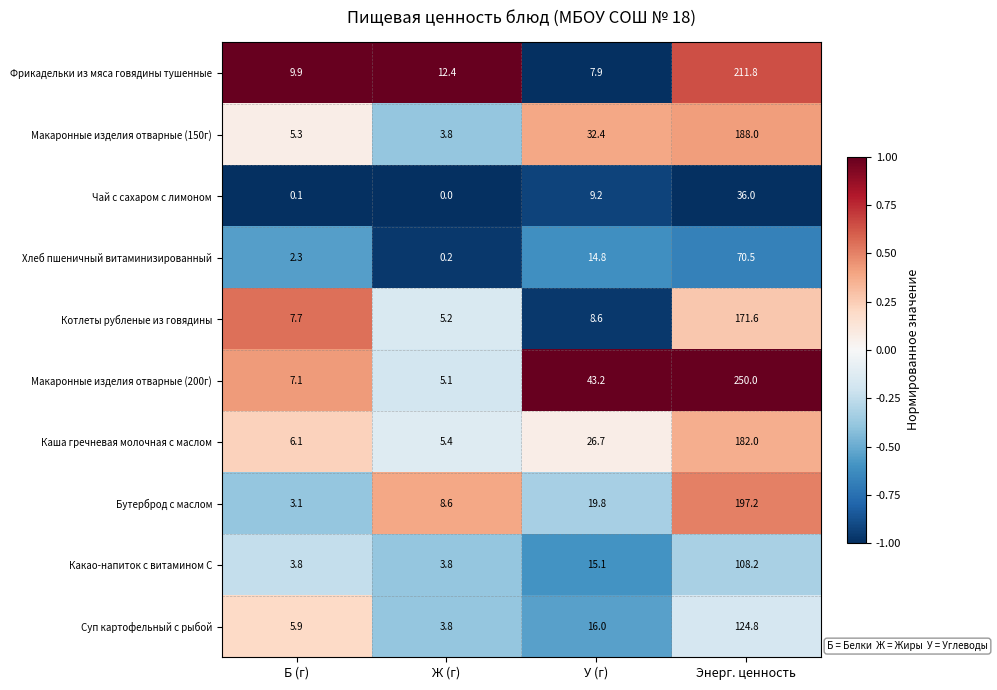

At which label is Бутерброд с маслом closest to 100?

У (г)